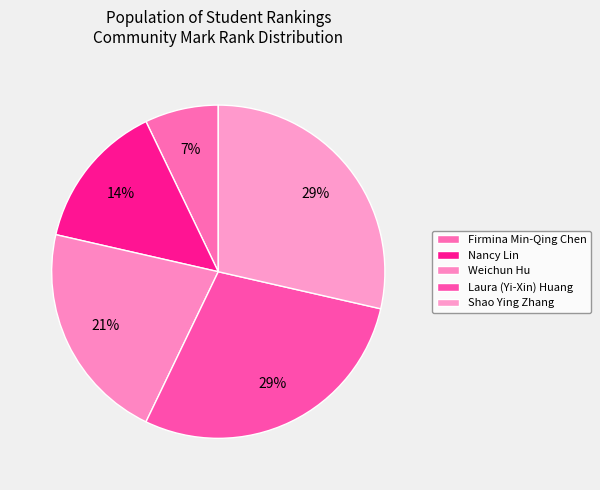

Count the number of slices in the pie.

5